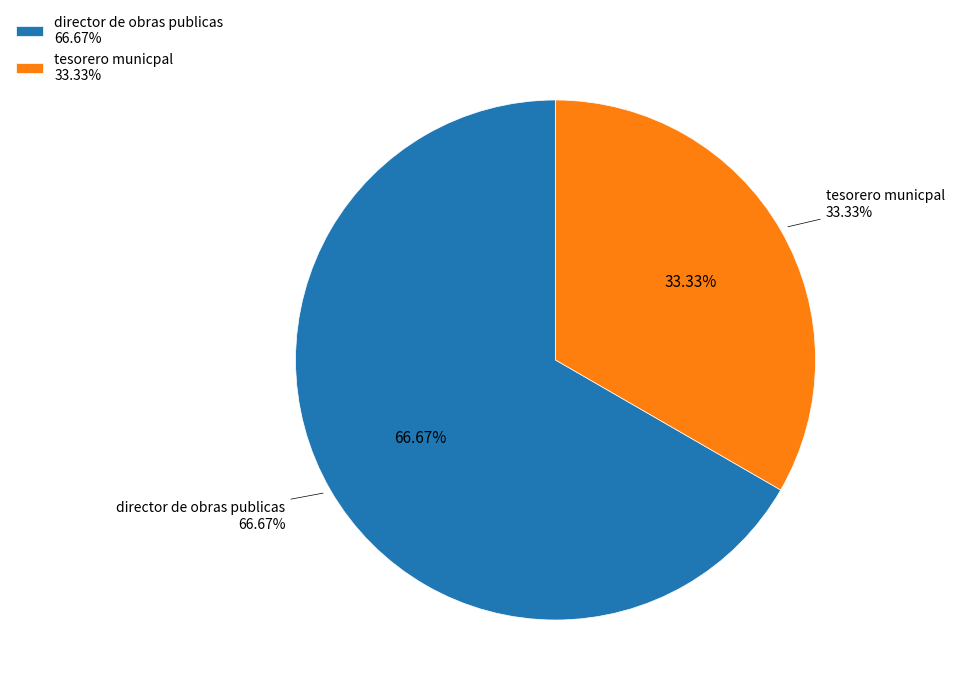

To the nearest percent, what is the difference between the tesorero municpal and director de obras publicas slice percentages?

33%